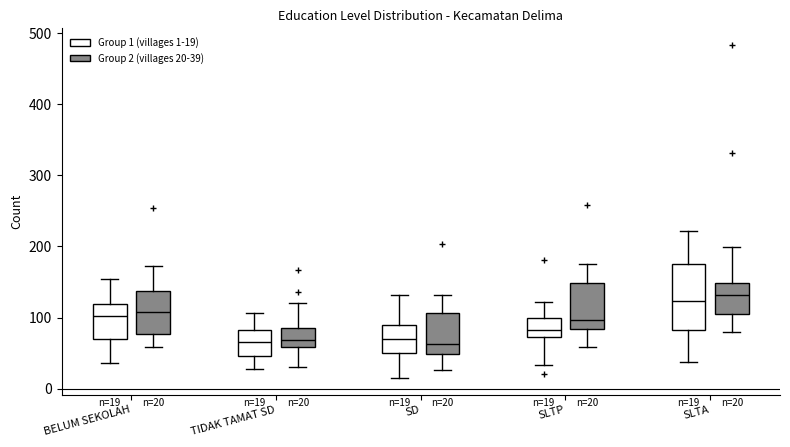

Comparing the boxes themselves (not the whiskers), which one is the tallest?

SLTA (Group 1 (villages 1-19))